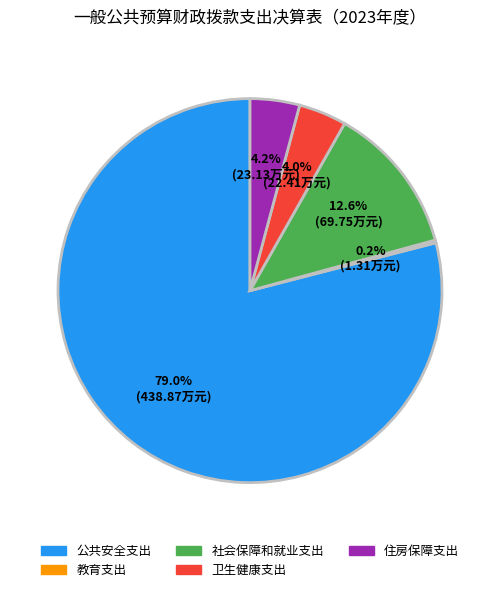

What portion of the pie excludes 社会保障和就业支出?

87.4%